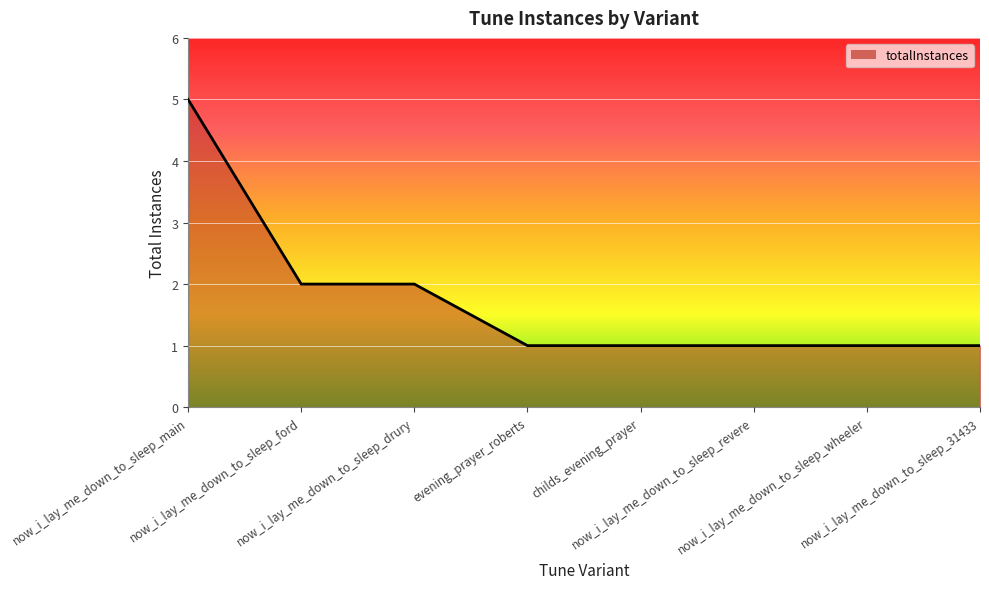

The value at evening_prayer_roberts is 0. True or false?

False